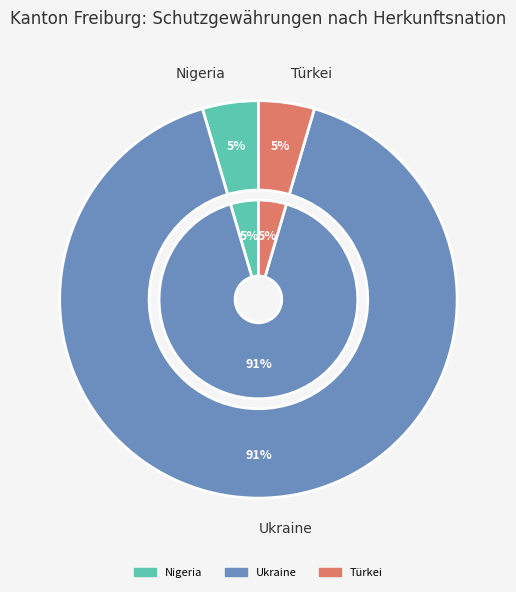

How much of the chart is everything except Nigeria?

95.5%